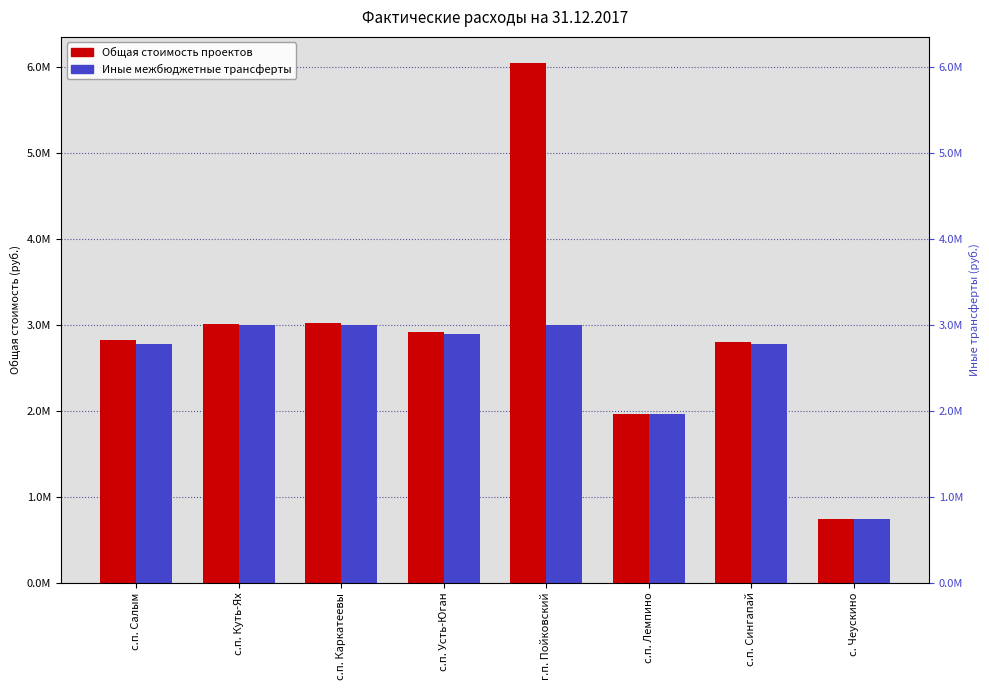

The value of Общая стоимость проектов at с. Чеускино is 745463.2. True or false?

True